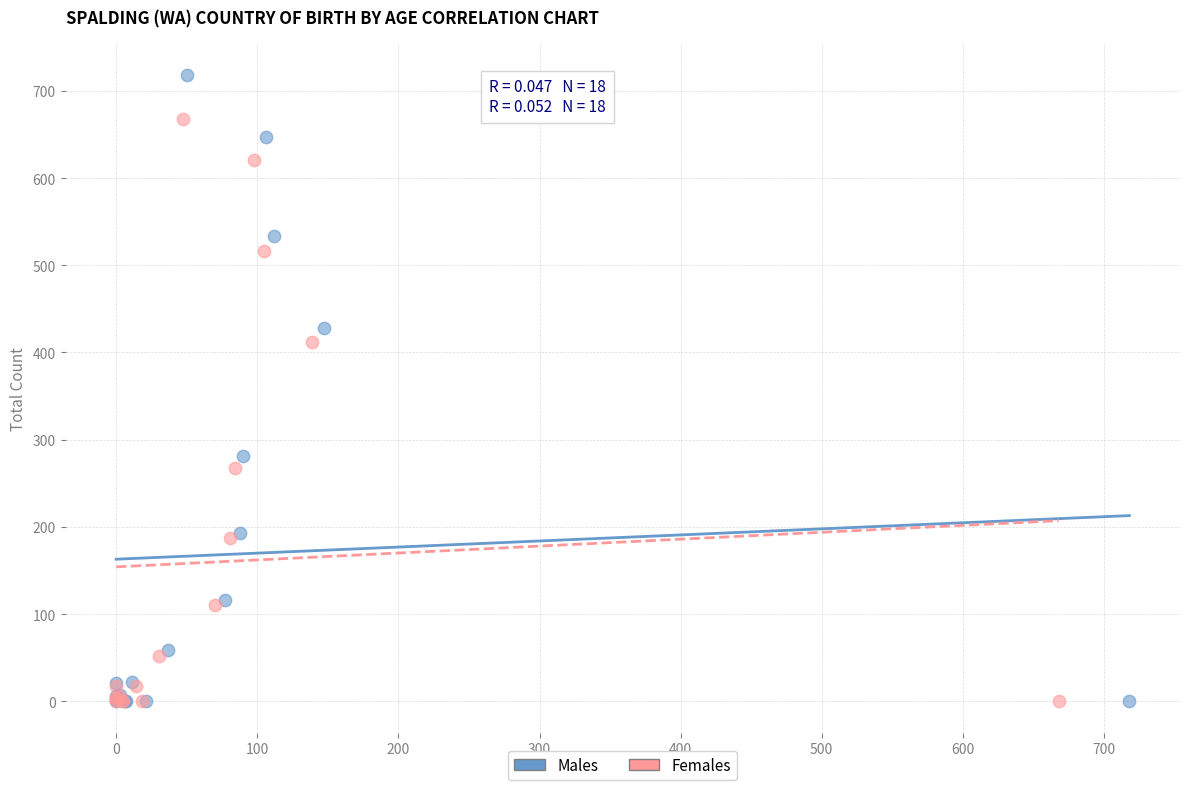

Which series has the largest Y range (max minus min)?

Males